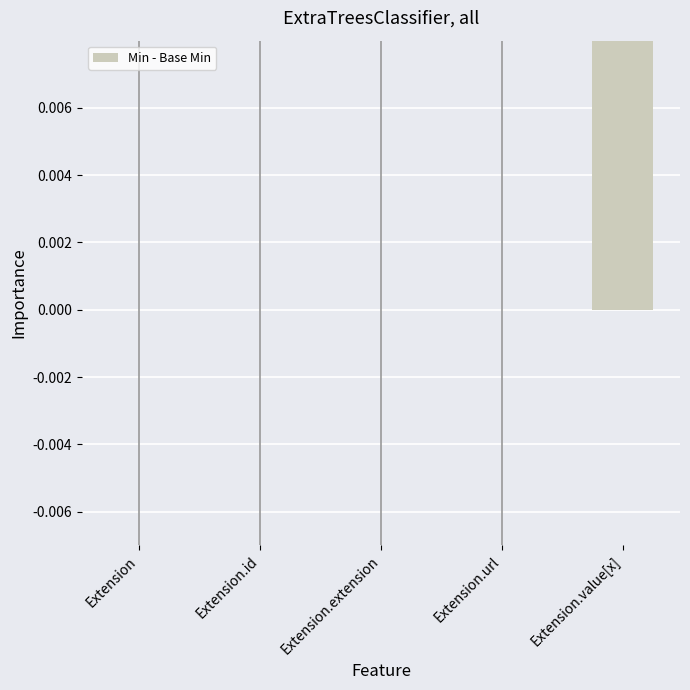

Rank the categories by value from highest to lowest.

Extension.value[x], Extension, Extension.id, Extension.extension, Extension.url